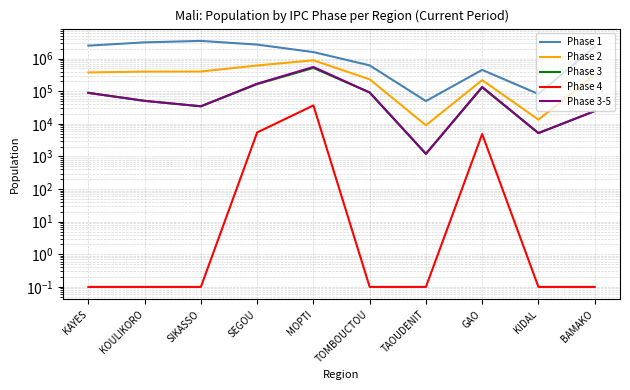

What is the difference between the maximum and second lowest values in the Phase 1 series?

3426072.4